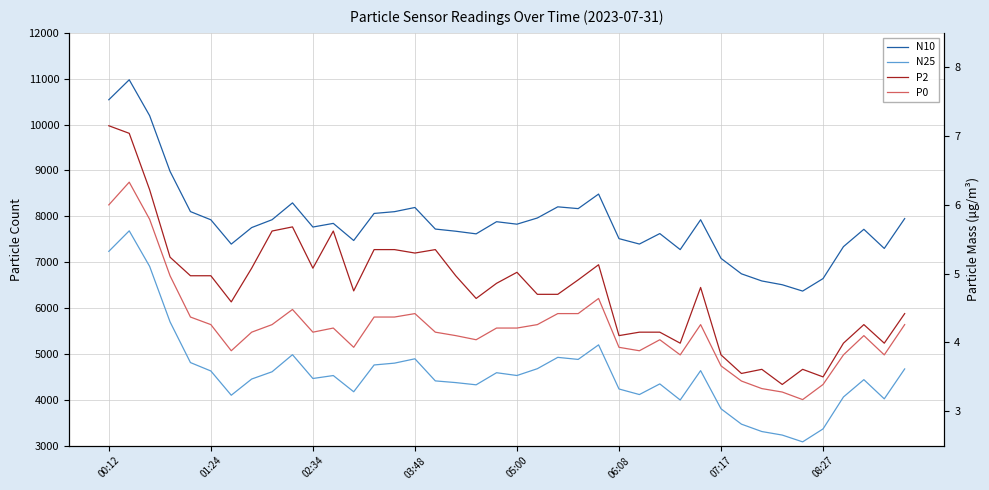

Where does the P0 series first go above 4?

00:12